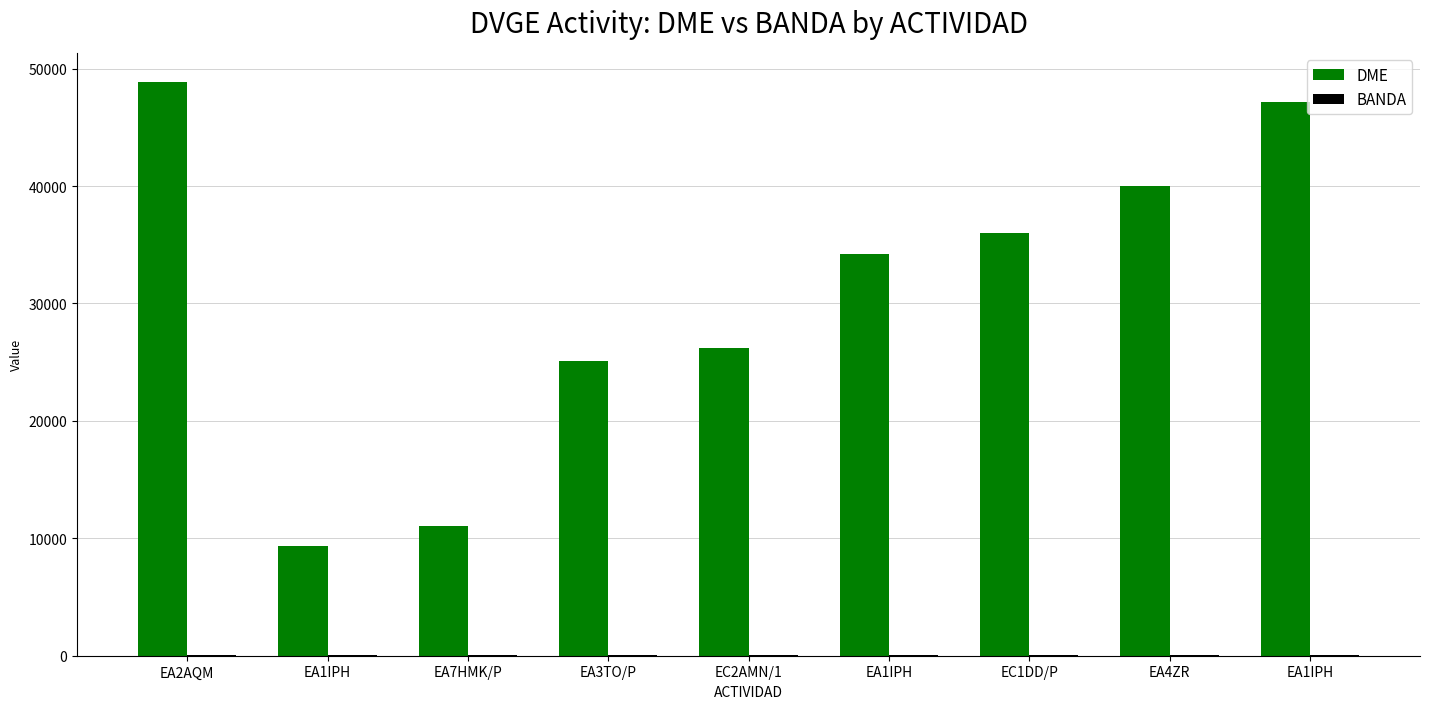

True or false: BANDA has a value of 40 at EC1DD/P.

True